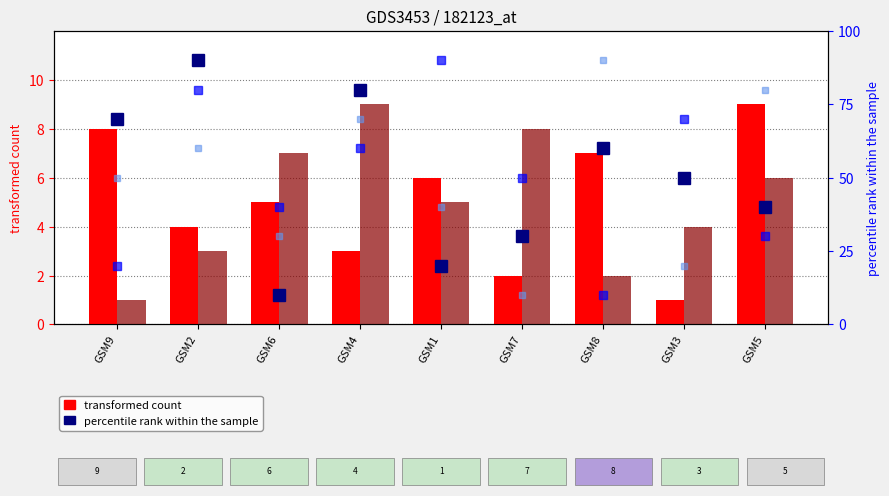

Which label corresponds to the smallest value in the chart?

GSM3